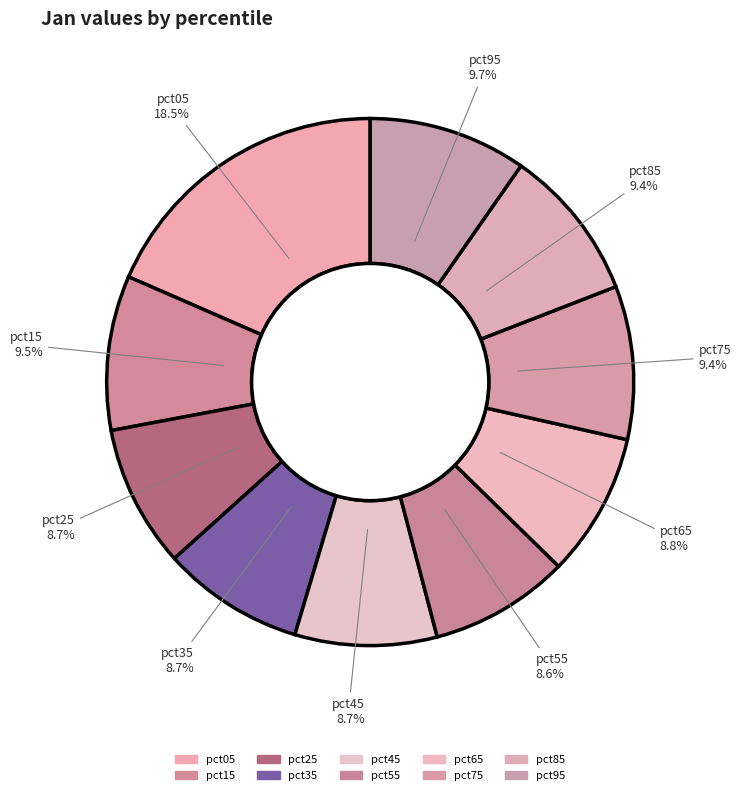

Is it true that pct05 is 18% of the pie?

True